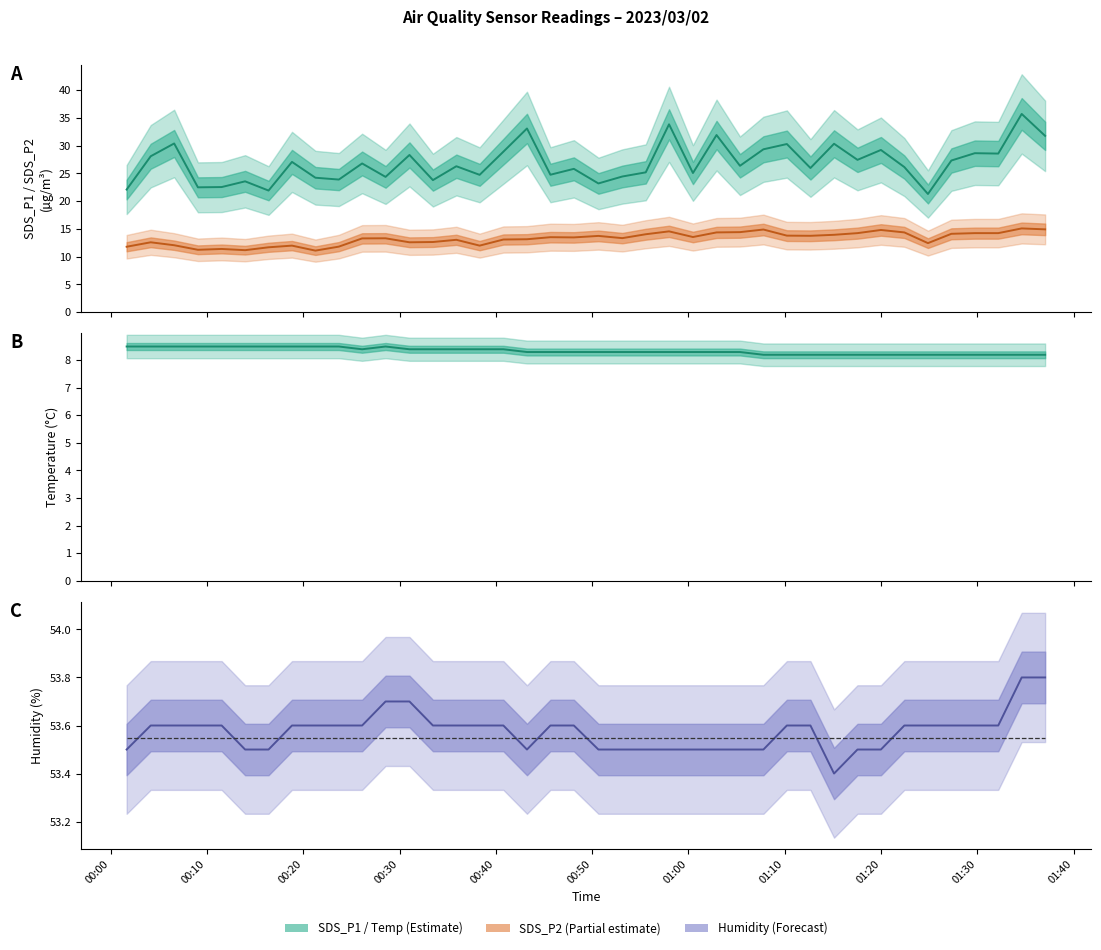

Is the value of Temp at 30 greater than the value of SDS_P1 at 14?

No